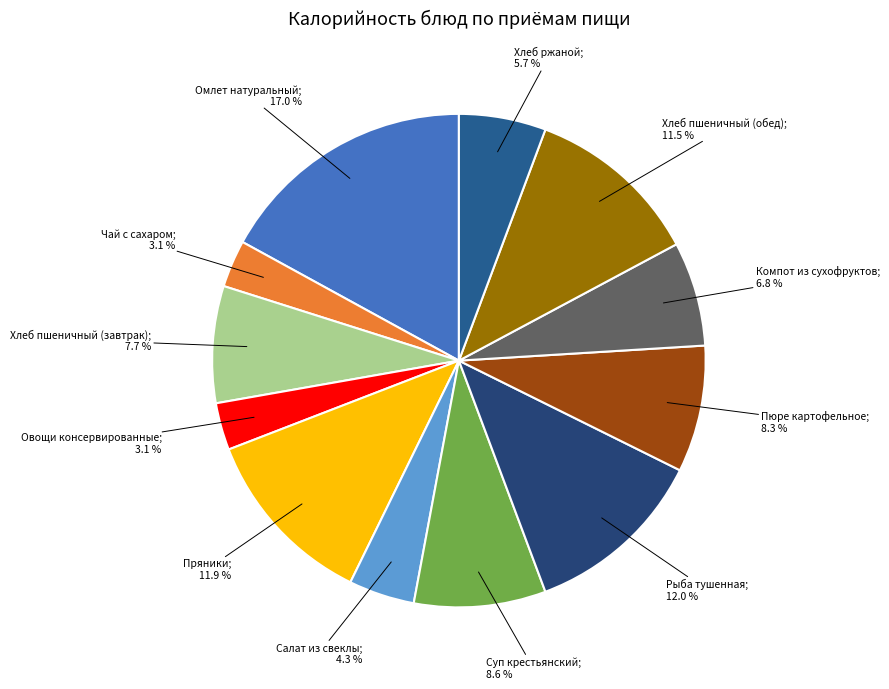

Which category has the biggest portion of the pie?

Омлет натуральный